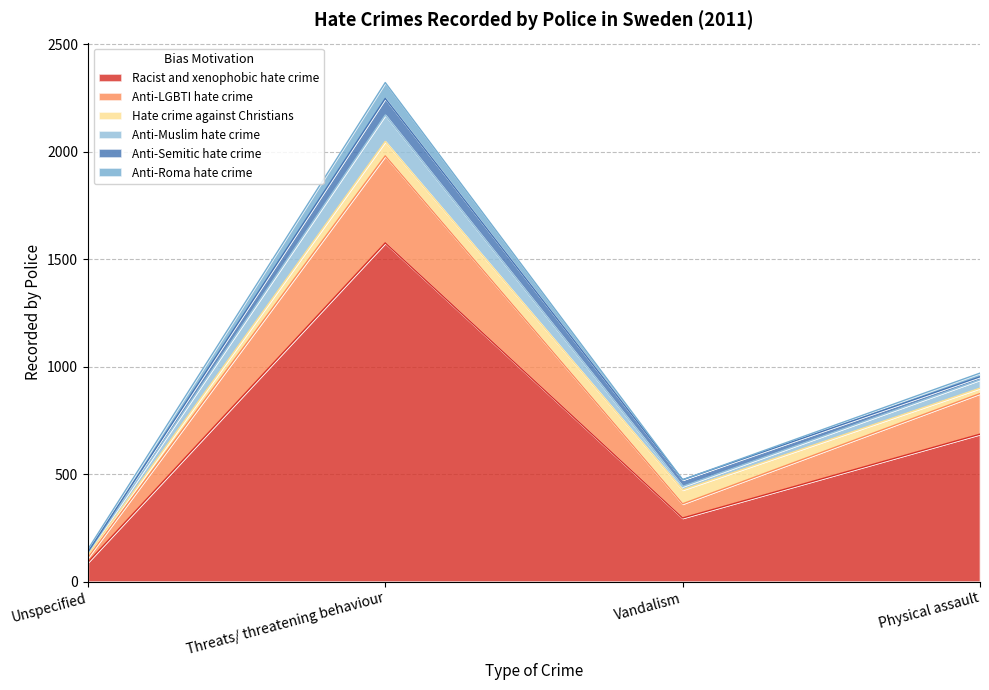

What is the highest value of the Racist and xenophobic hate crime series?

1576